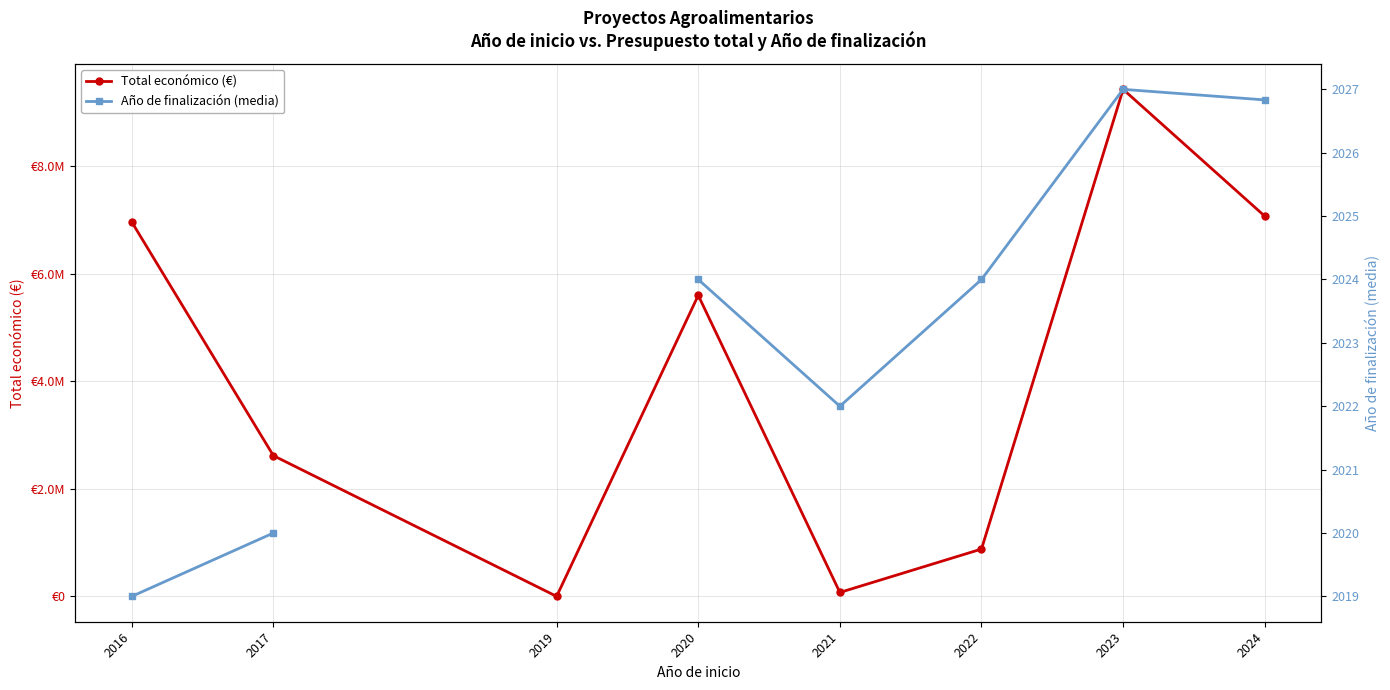

At which label is Total económico (€) closest to 4712814?

2020